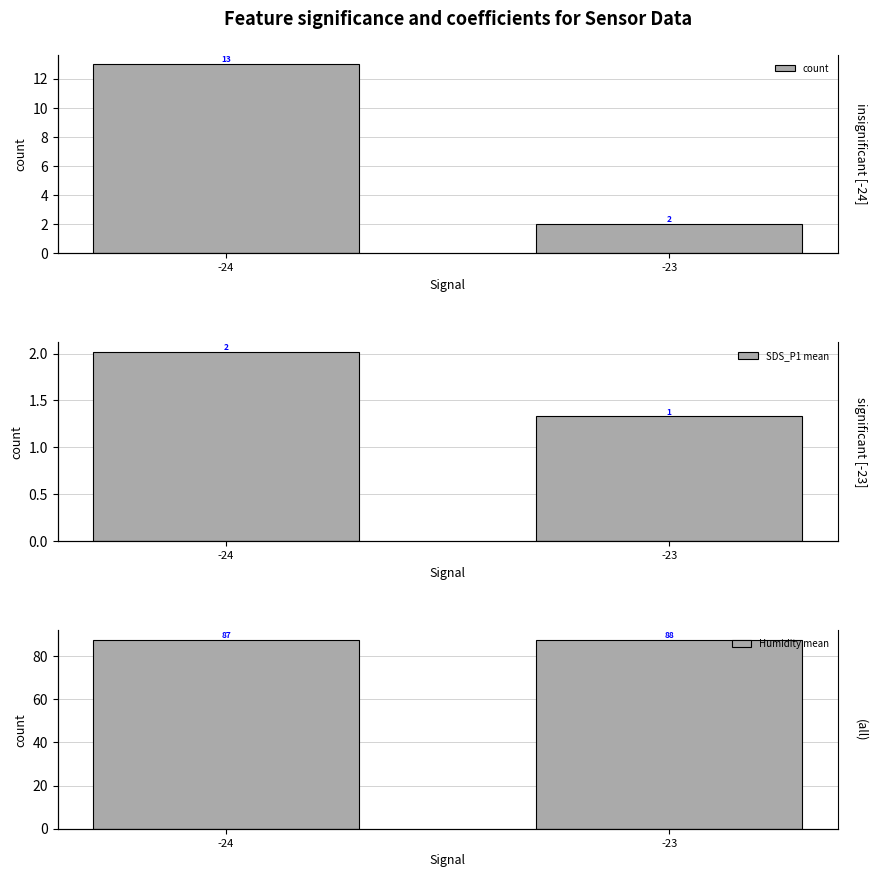

Which has a higher value, -23 or -24?

-24